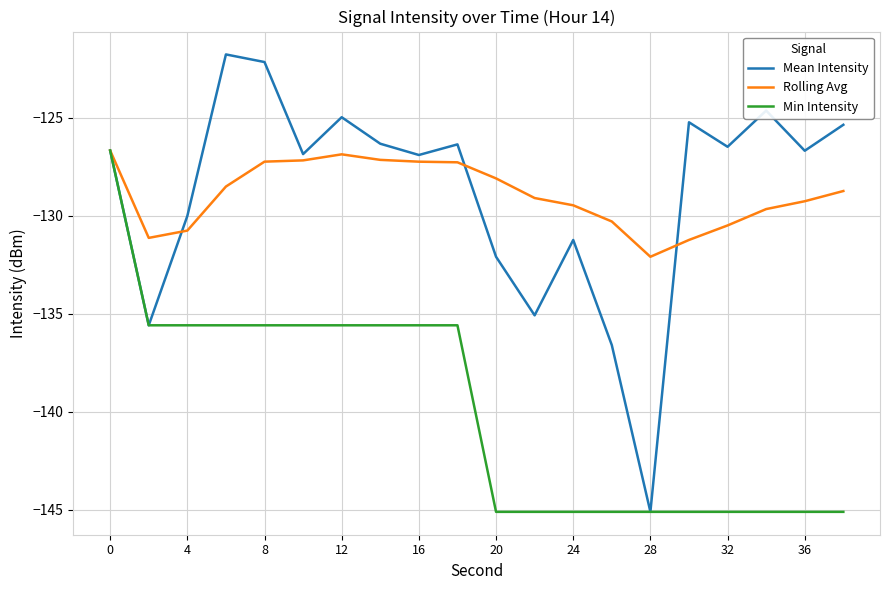

What is the minimum value shown in the chart?

-145.1